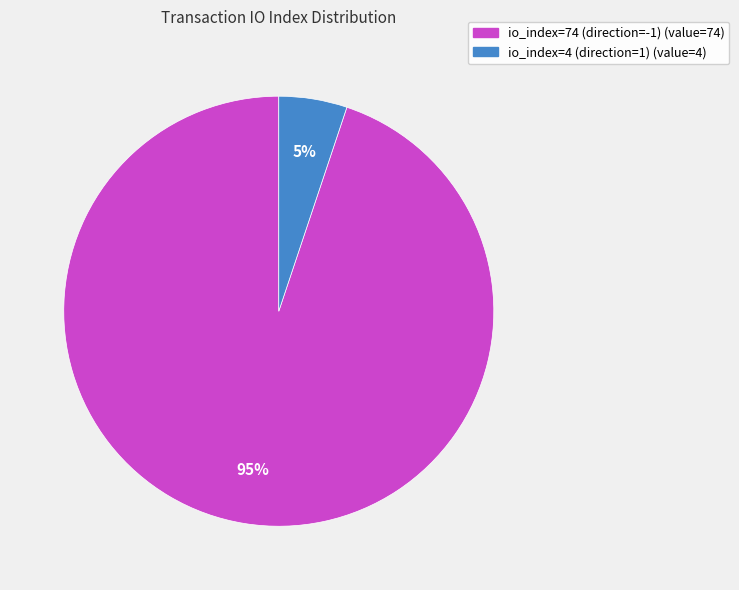

Is the sum of io_index=74 (direction=-1) and io_index=4 (direction=1) greater than half?

Yes